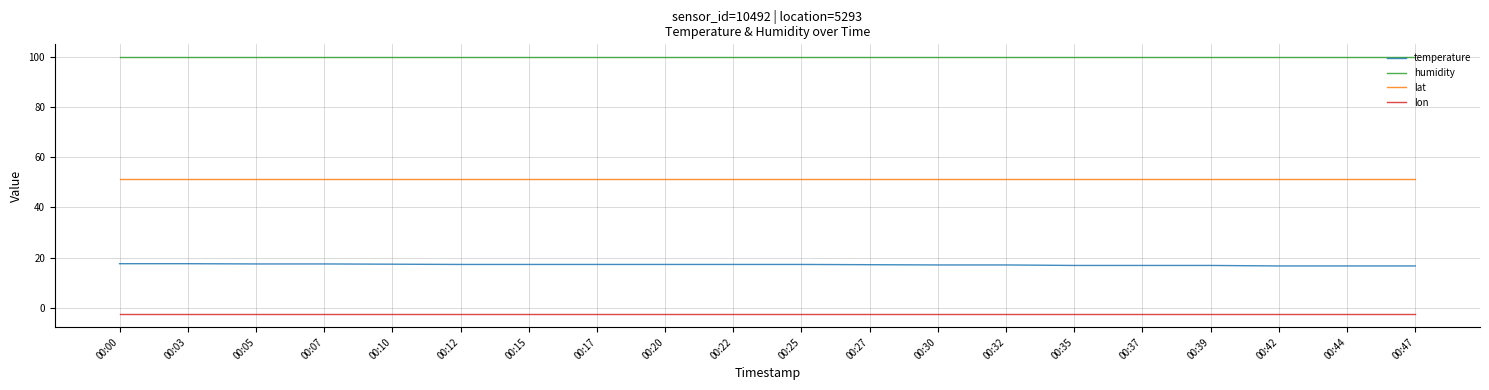

True or false: humidity and temperature intersect in this chart.

False